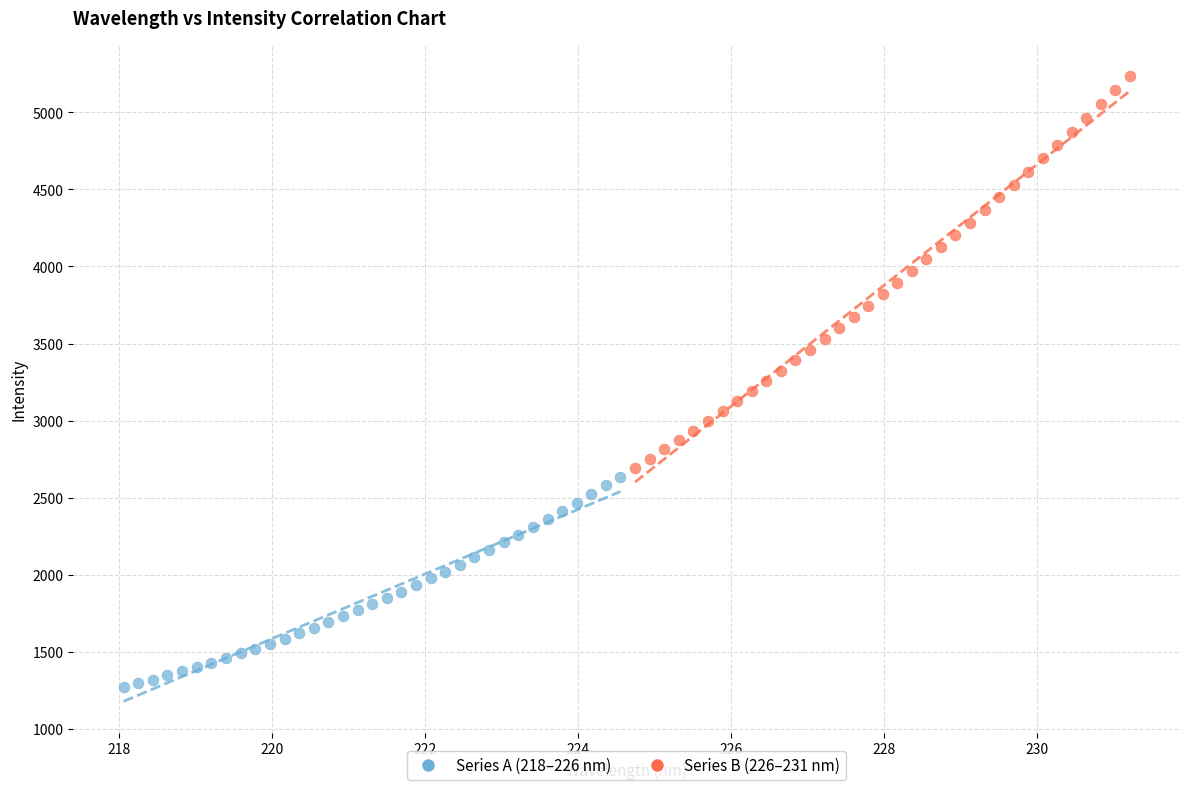

What are all the series names shown in the legend?

Series A (218–226 nm), Series B (226–231 nm)